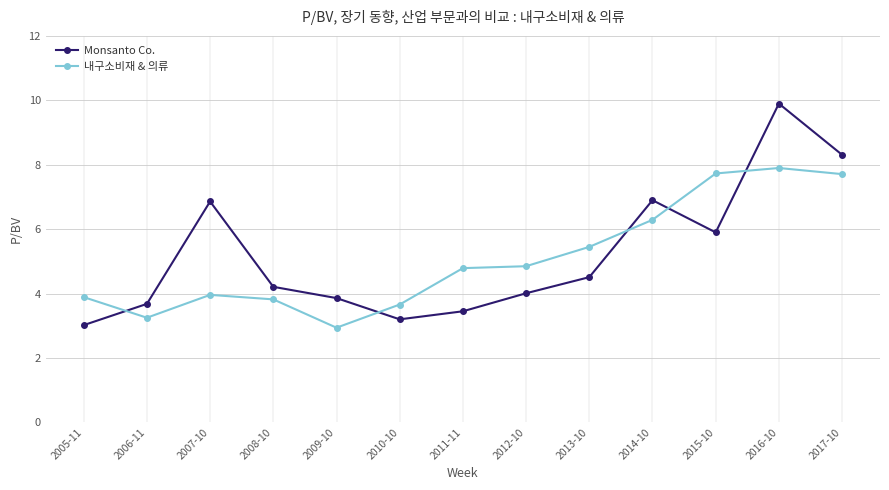

Which series changed the most between 2014-10 and 2015-10?

내구소비재 & 의류